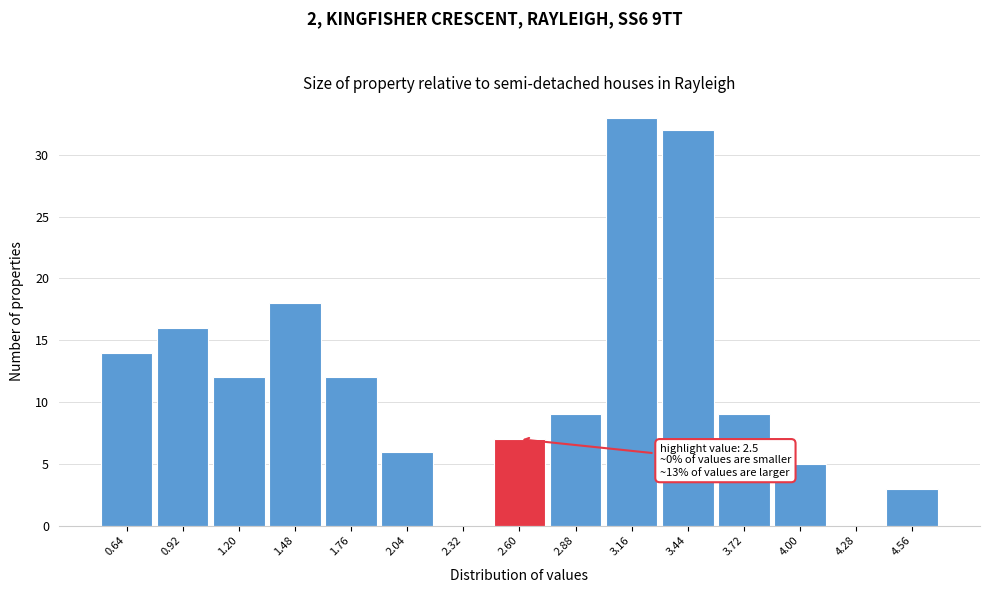

Which range on the x-axis has the tallest bar?

3.02 to 3.30